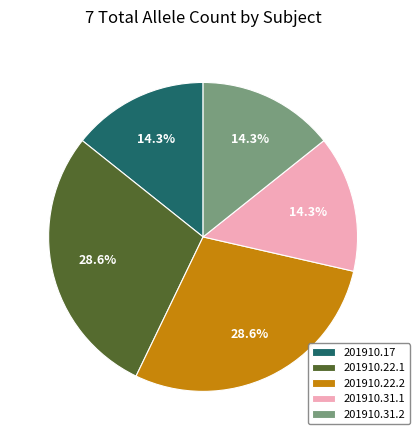

How much of the chart is everything except 201910.22.1?

71.4%